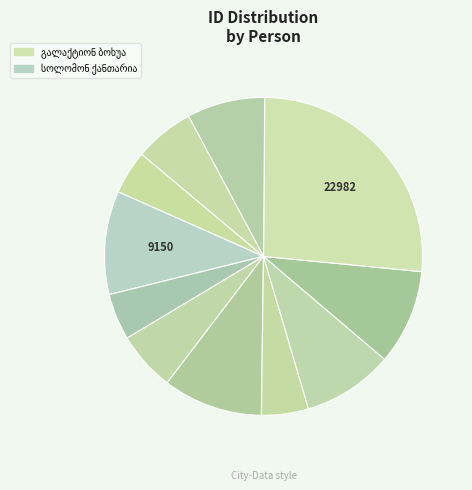

Which slice is the smallest?

ამბაკო იესეს ძე სულუხია